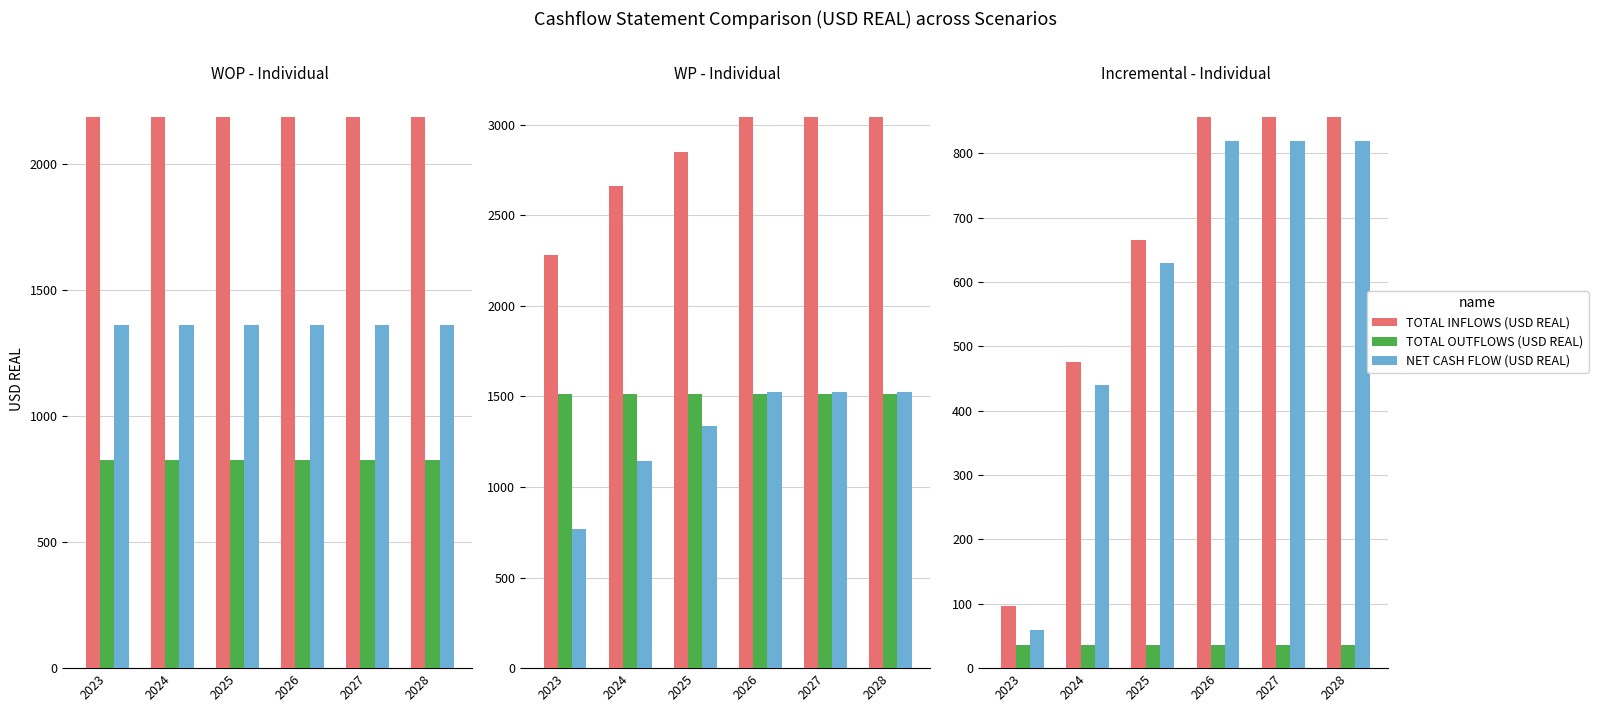

Reading right to left, list all the values displayed in this chart.

TOTAL INFLOWS (USD REAL): 2028=856	2027=856	2026=856	2025=666	2024=476	2023=96
TOTAL OUTFLOWS (USD REAL): 2028=36	2027=36	2026=36	2025=36	2024=36	2023=36
NET CASH FLOW (USD REAL): 2028=820	2027=820	2026=820	2025=630	2024=440	2023=60